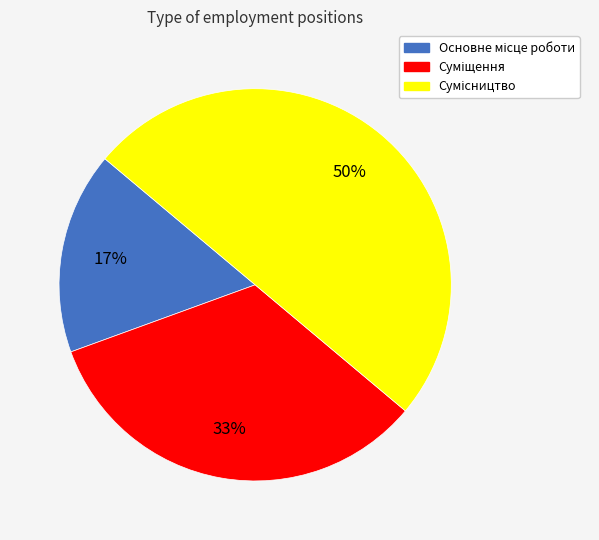

To the nearest percent, what is the difference between the largest and smallest slice percentages?

33%